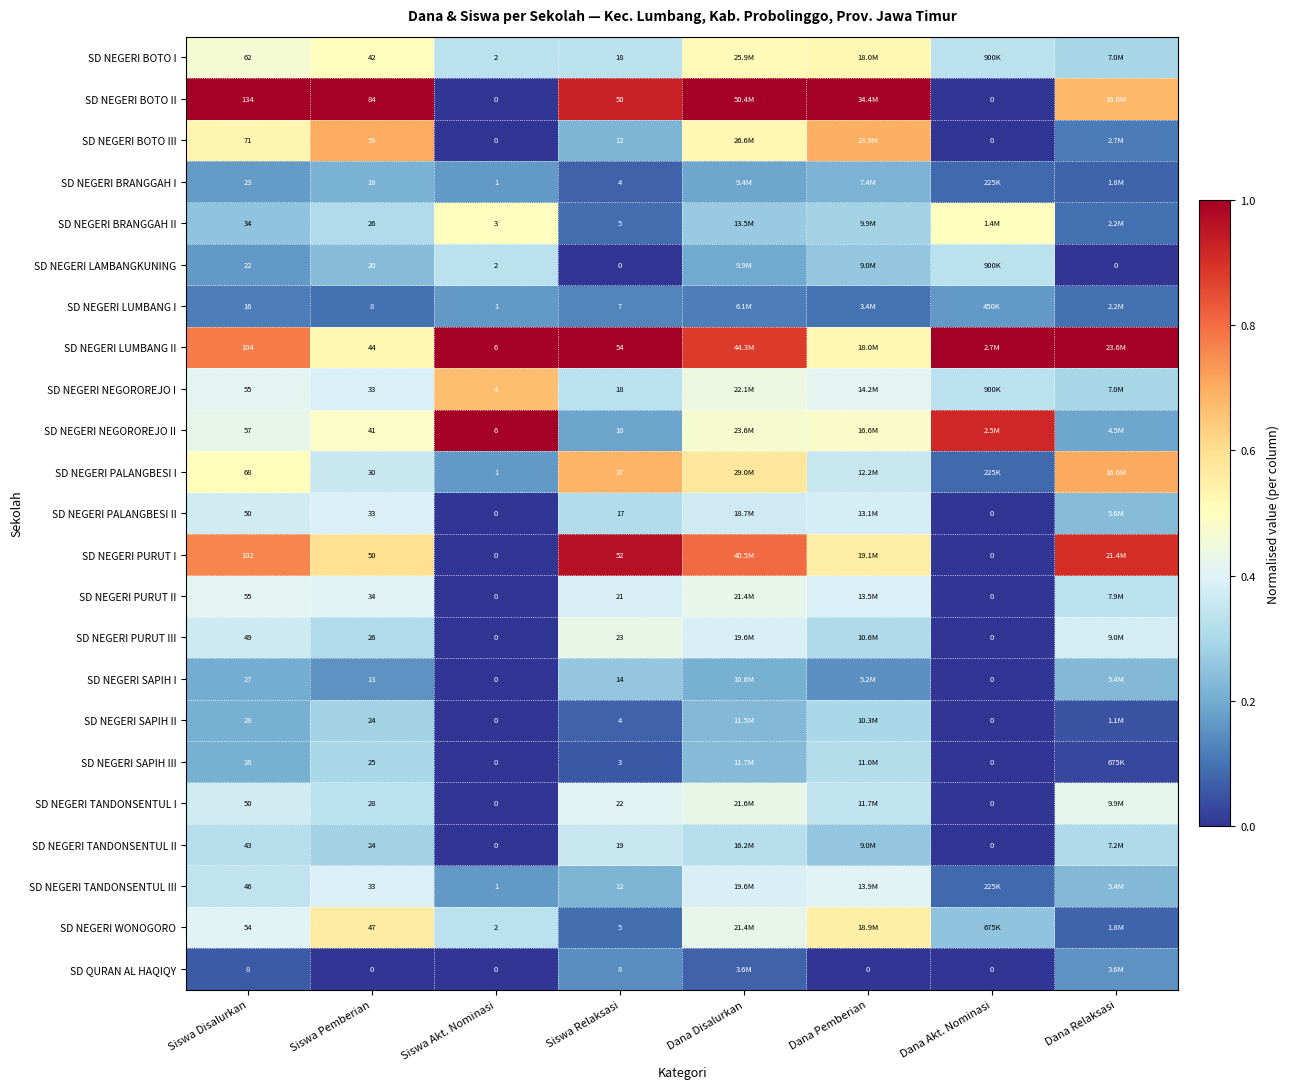

Between Dana Disalurkan and Dana Akt. Nominasi, which is larger?

Dana Disalurkan